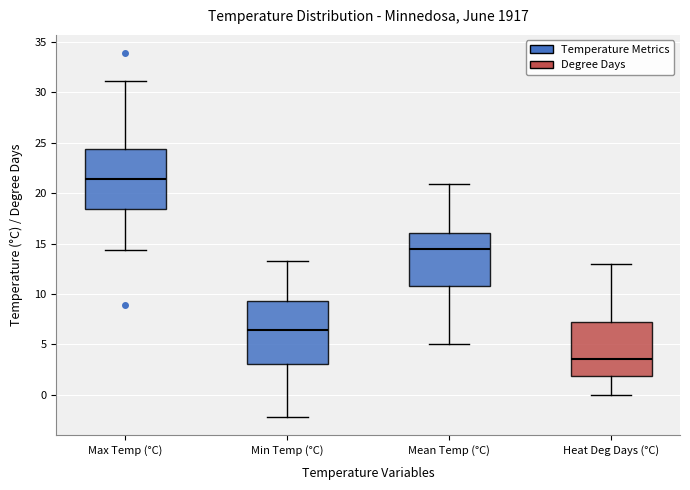

Reading left to right, read every box against the y-axis: the position of its median line, the range the box covers, and the ends of its whiskers. The values are not printed on the chart, so give them approximately, as read against the axis.

Max Temp (°C): median 21.5, box 18.5 to 24.5, whiskers 14.5 to 31.0
Min Temp (°C): median 6.5, box 3.0 to 9.5, whiskers -2.0 to 13.5
Mean Temp (°C): median 14.5, box 11.0 to 16.0, whiskers 5.0 to 21.0
Heat Deg Days (°C): median 3.5, box 2.0 to 7.5, whiskers 0.0 to 13.0